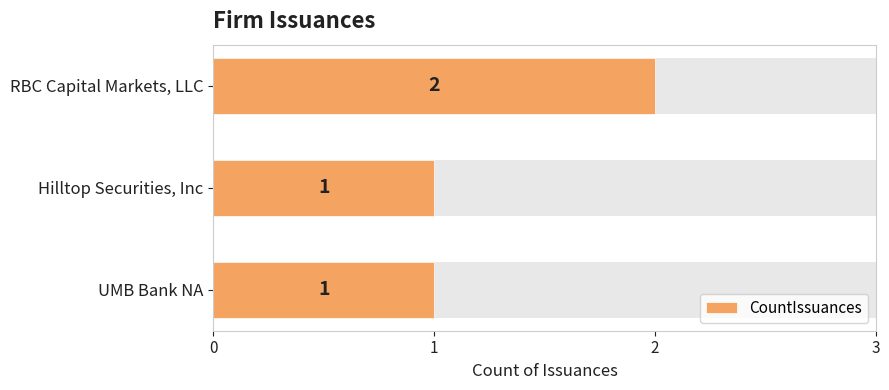

Approximately how many times larger is the value at UMB Bank NA compared to Hilltop Securities, Inc?

1.0